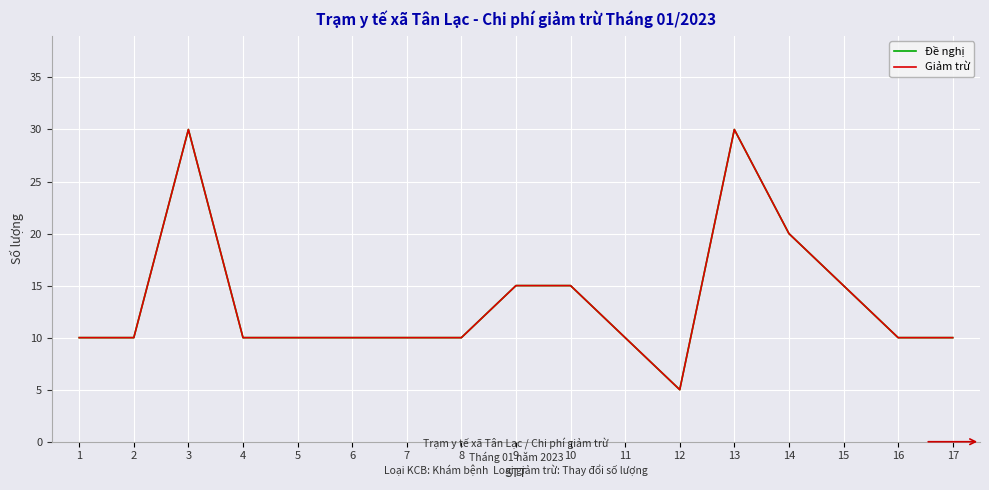

Does the chart display data point markers on the line(s)?

No